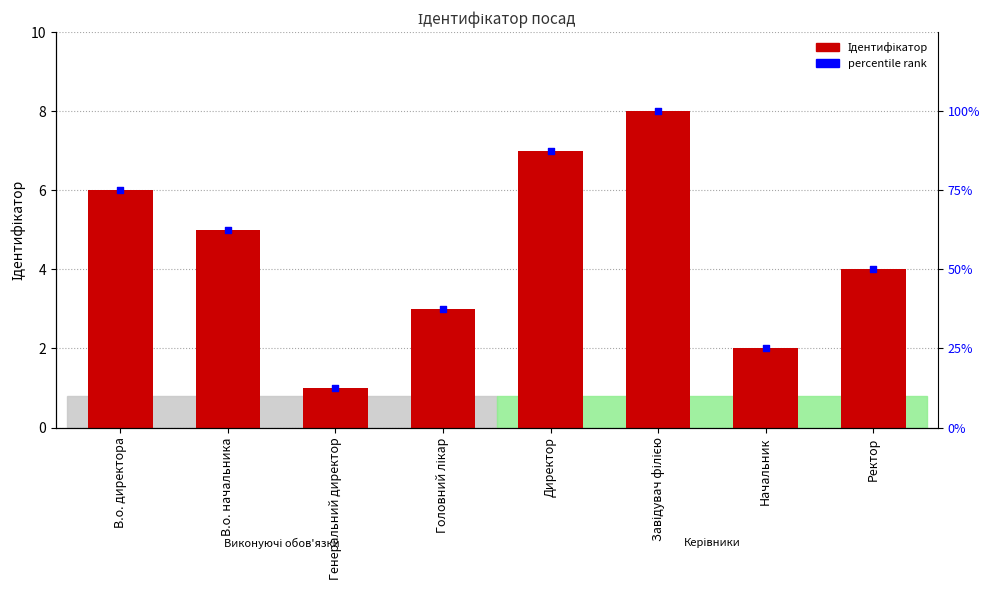

Which series has the largest Y range (max minus min)?

Ідентифікатор